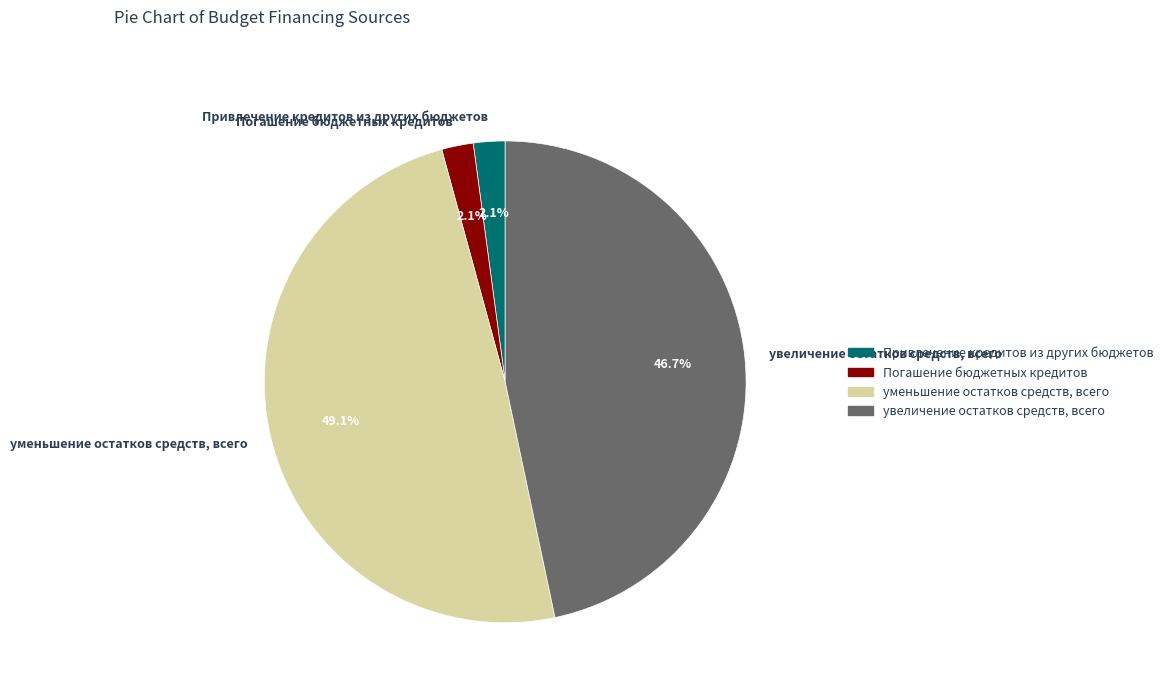

To the nearest percent, what is the difference between the largest and smallest slice percentages?

47%